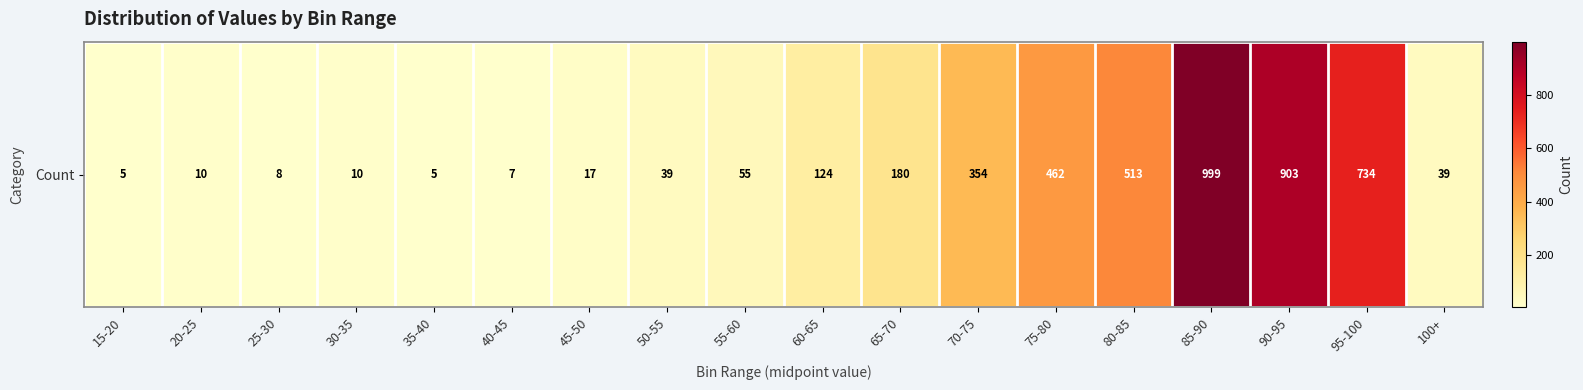

What is the sum of all values?

4464